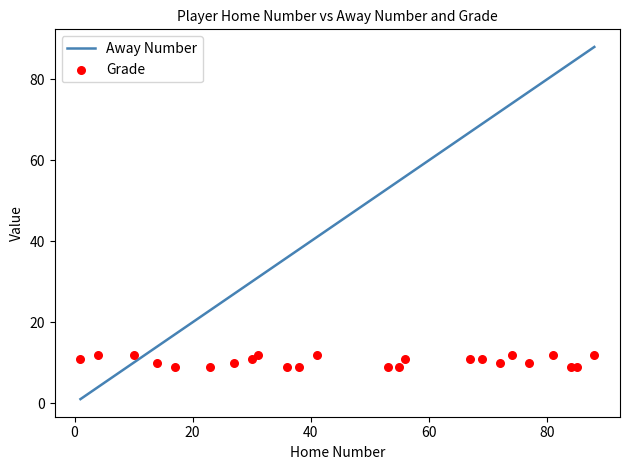

At how many categories does at least one series exceed 58?

9